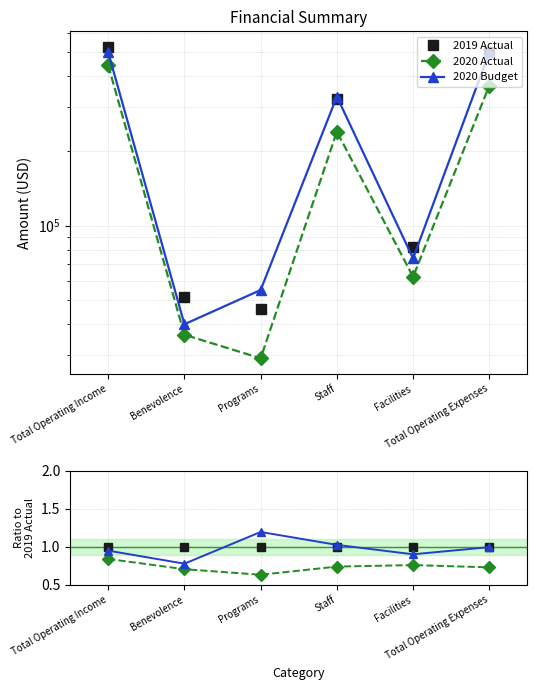

At which label does 2020 Actual reach its peak?

Total Operating Income